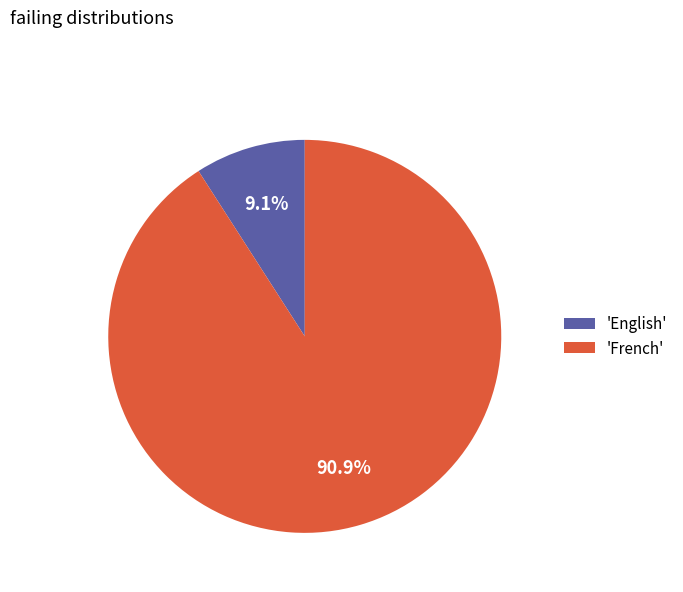

What is the ratio of the value at 'French' to the value at 'English'?

10.0